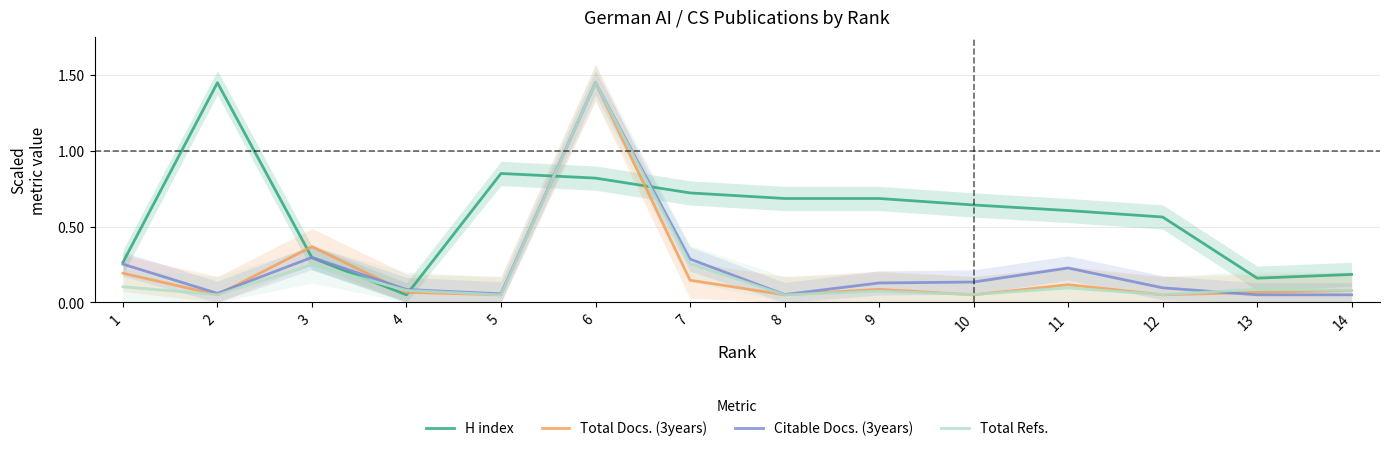

What is the value of the Citable Docs. (3years) point at the 1st from the left?

0.3